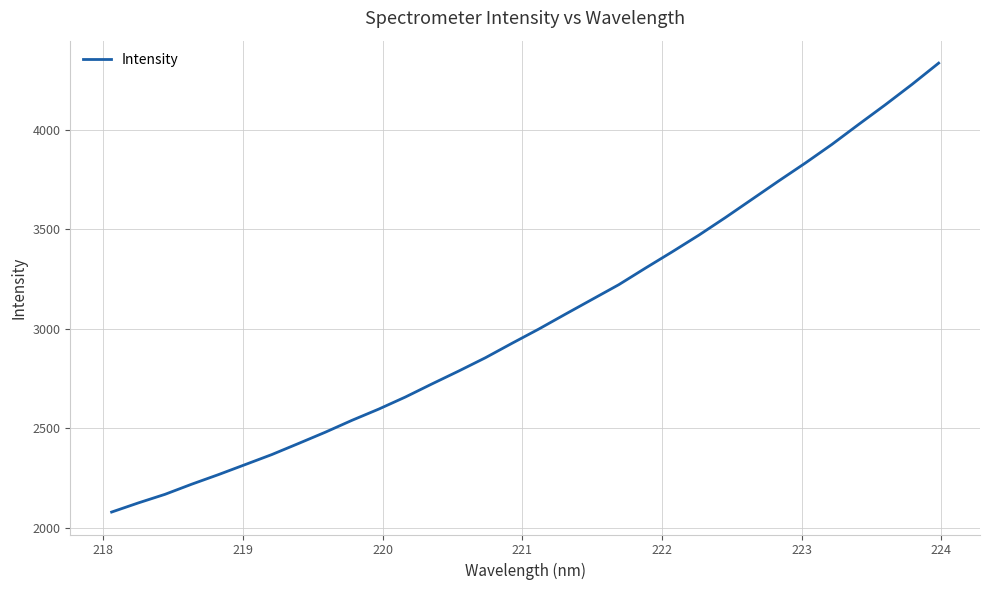

What is the maximum value shown in the chart?

4335.4